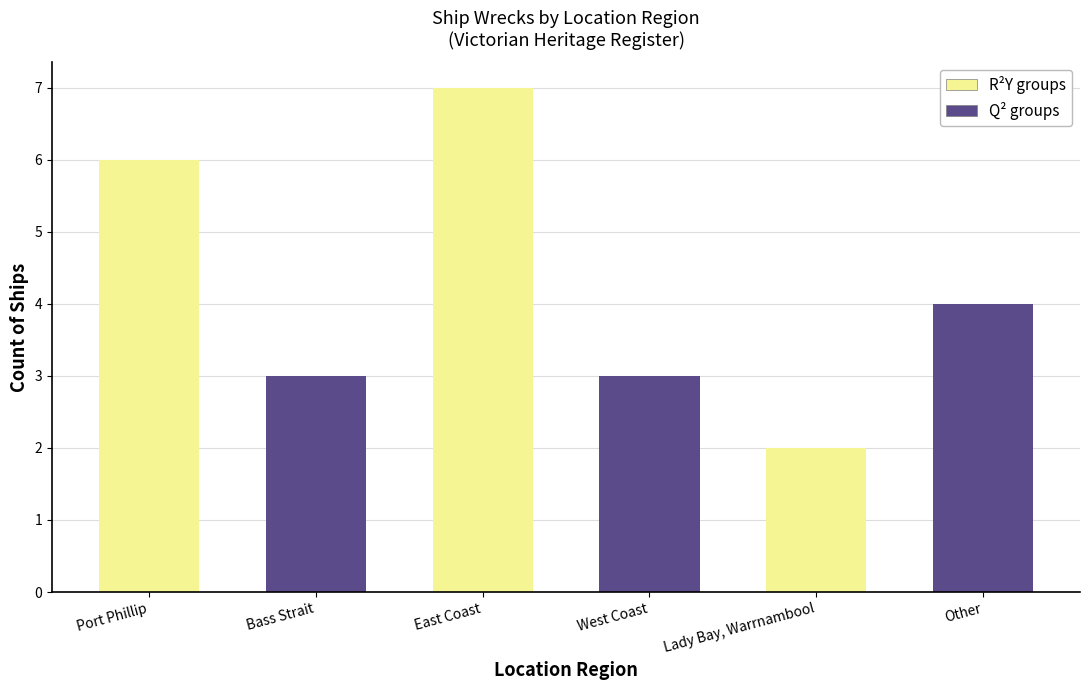

What is the sum of the R²Y (Port Phillip / East Coast / Other) values at East Coast and Other?

7